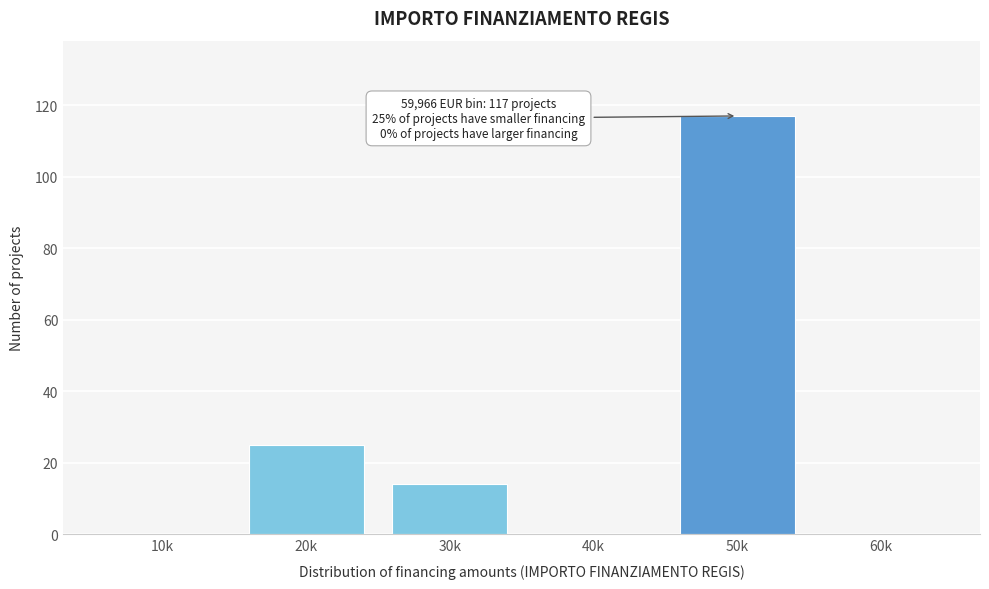

Reading right to left, extract all data points from this chart.

60k=0	50k=117	40k=0	30k=14	20k=25	10k=0